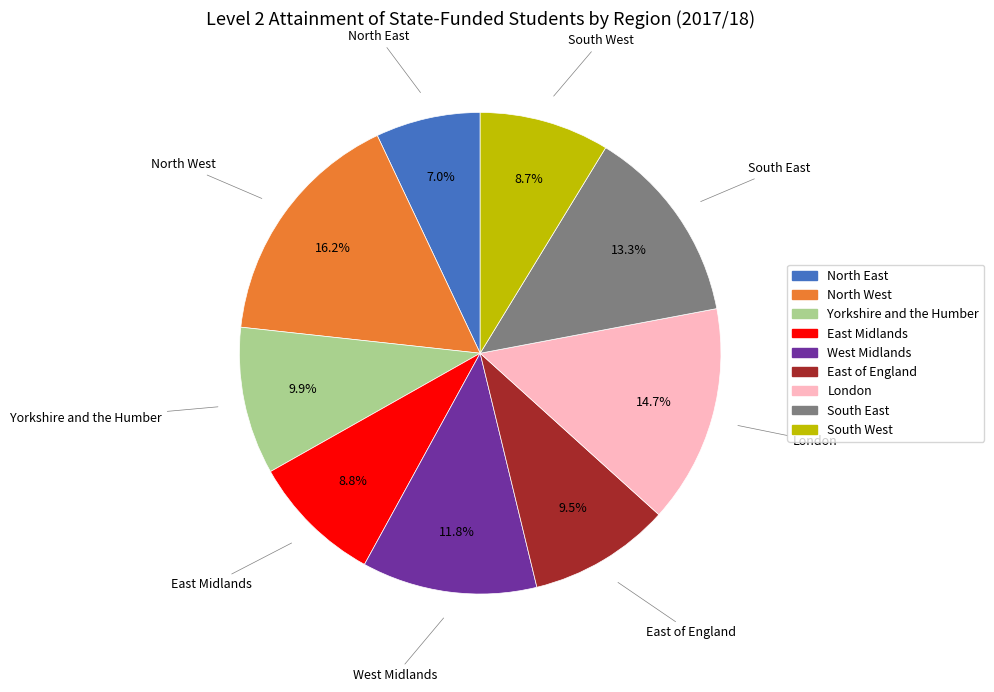

Does any single category account for the majority?

No